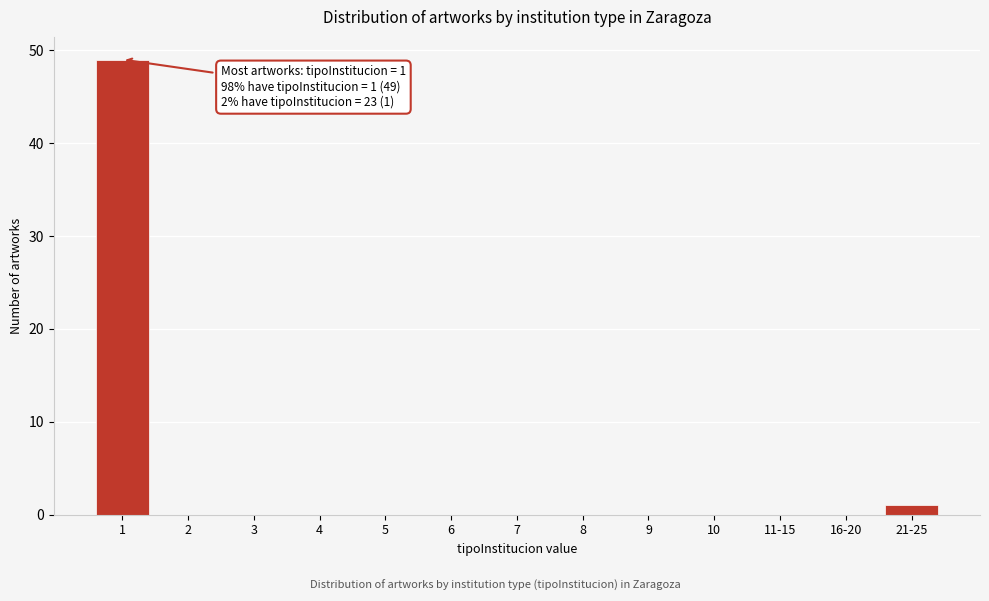

Reading left to right, transcribe all the data shown in this chart.

1=49	2=0	3=0	4=0	5=0	6=0	7=0	8=0	9=0	10=0	11-15=0	16-20=0	21-25=1